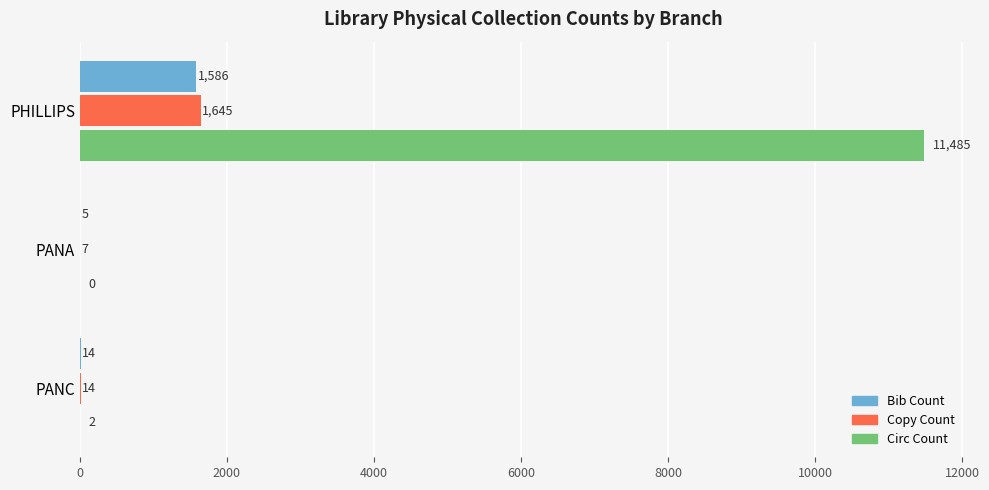

Between PHILLIPS and PANA, which series saw the biggest shift?

Circ Count